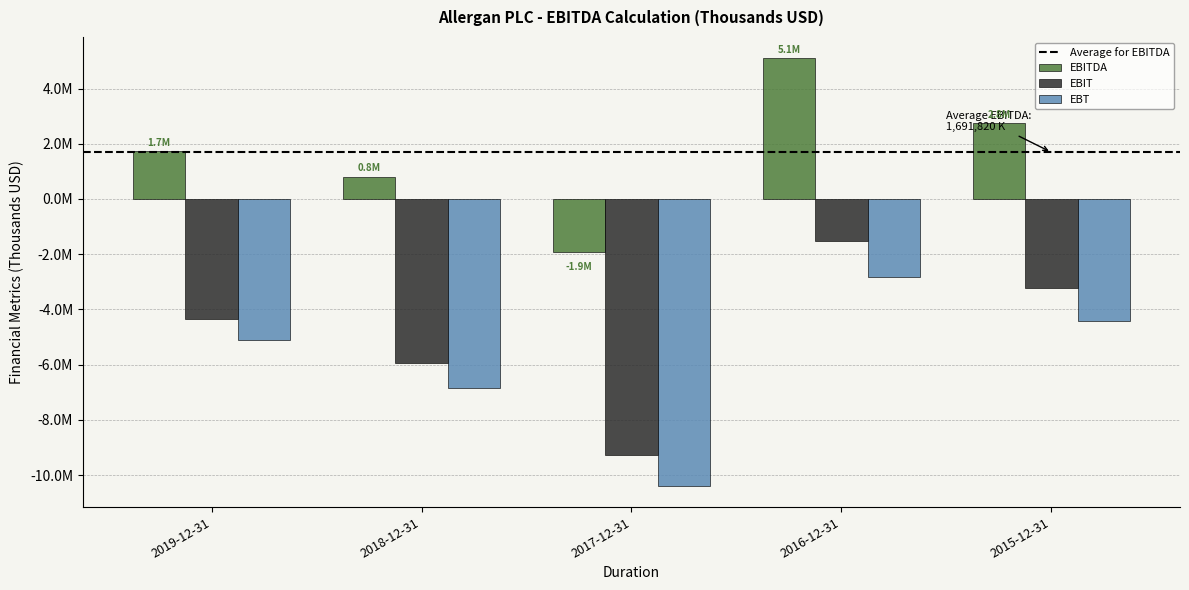

Where does the EBT series first go above -5118700?

2016-12-31